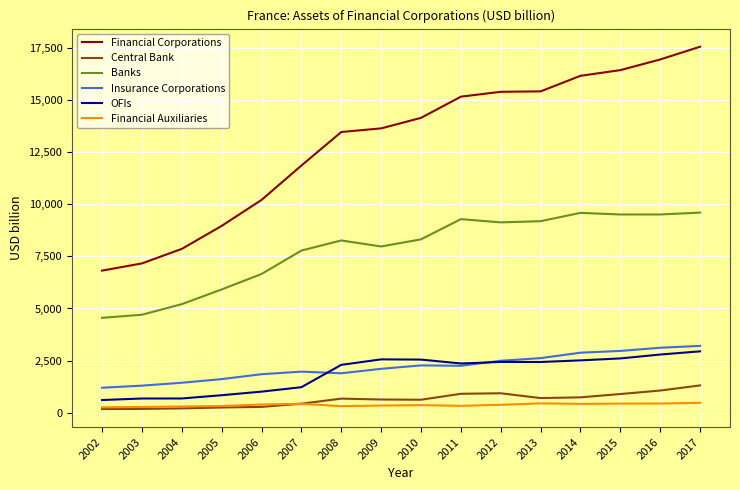

Is the value of Financial Auxiliaries at 2003 greater than the value of Central Bank at 2011?

No